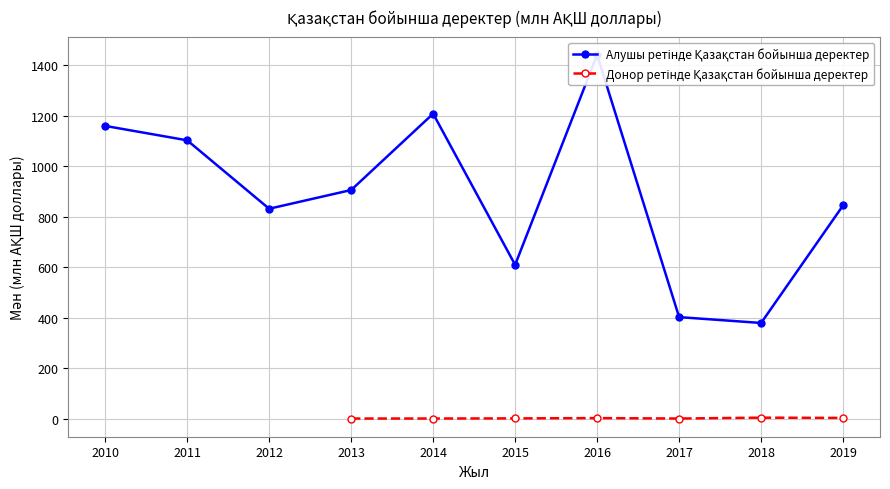

What is the difference between the second highest and minimum values?

829.5